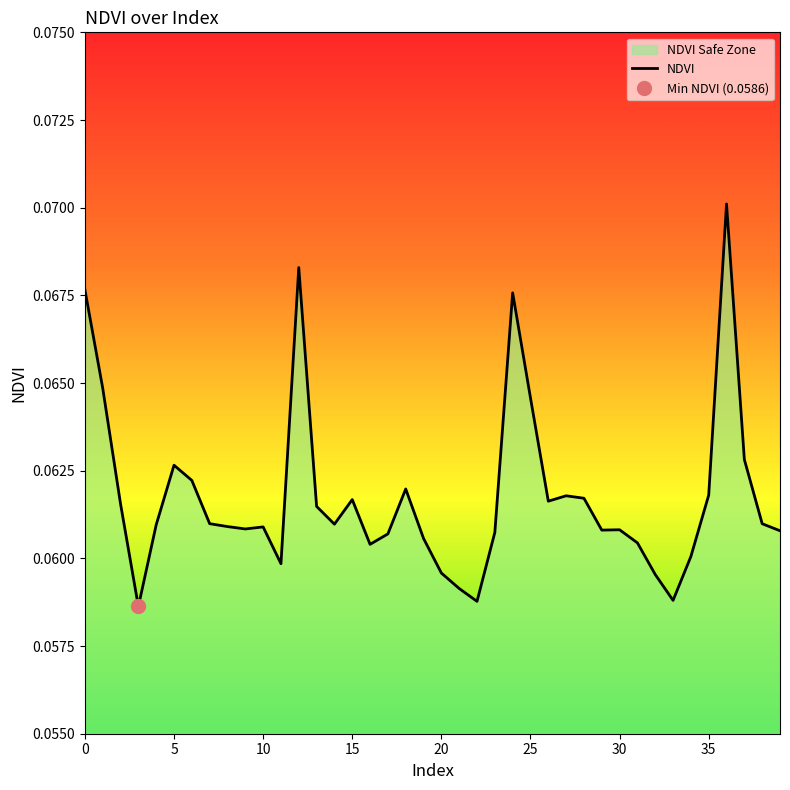

What is the sum of all values?

2.5